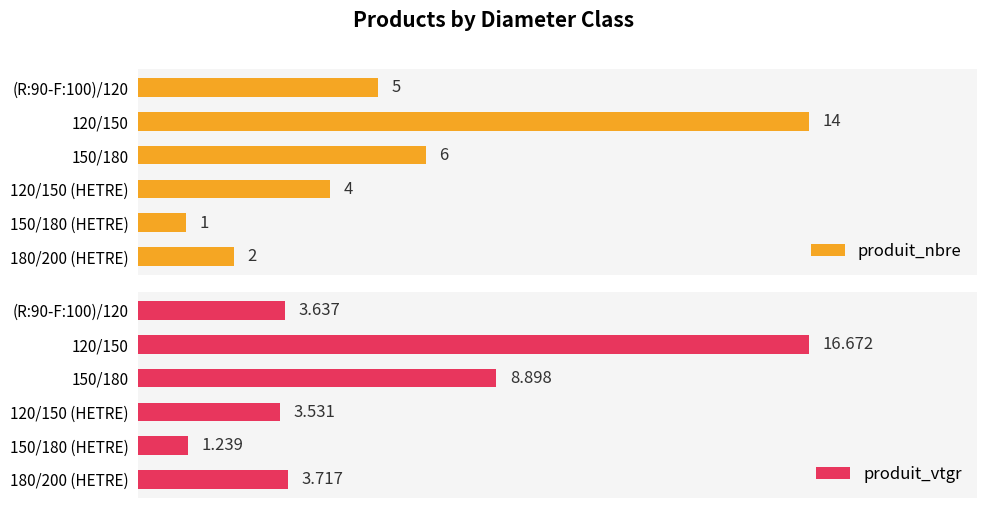

What is the lowest value of the produit_vtgr series?

1.2